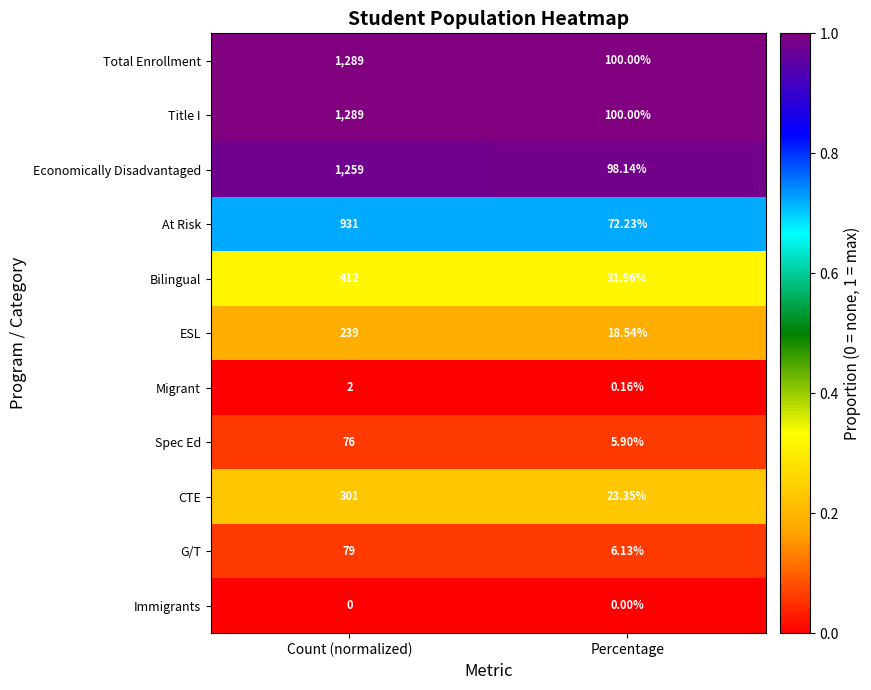

Which category has the highest value across all series?

Count (normalized)